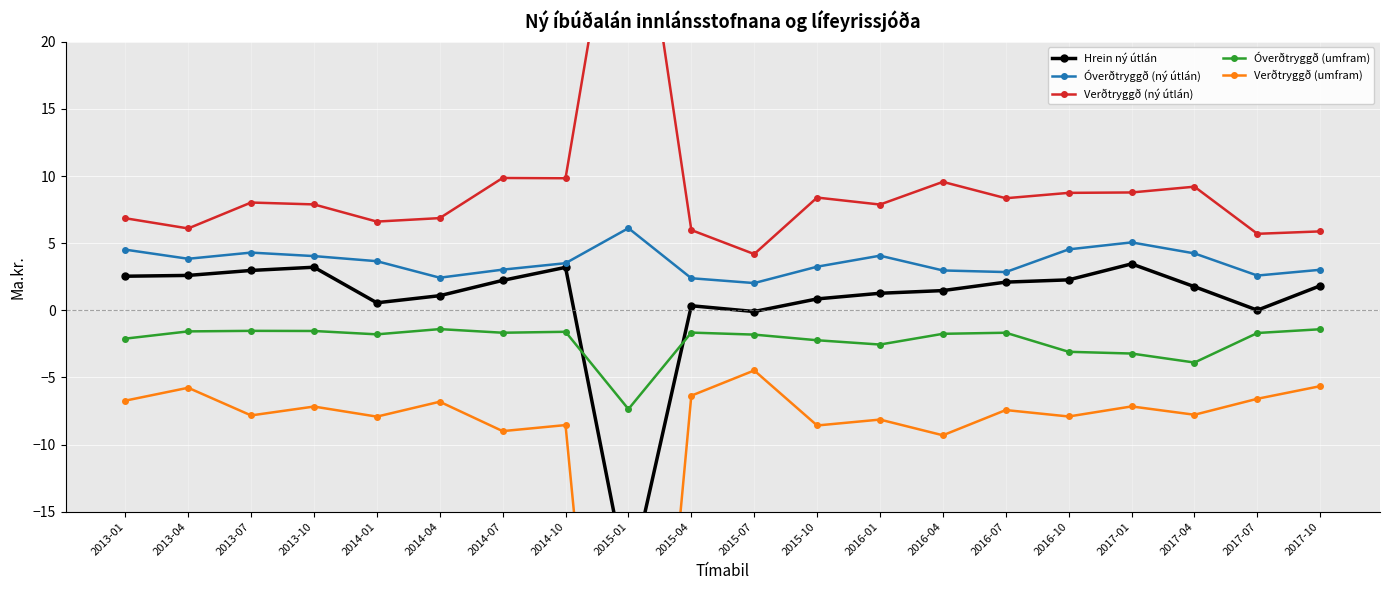

At how many categories does at least one series exceed -12?

20